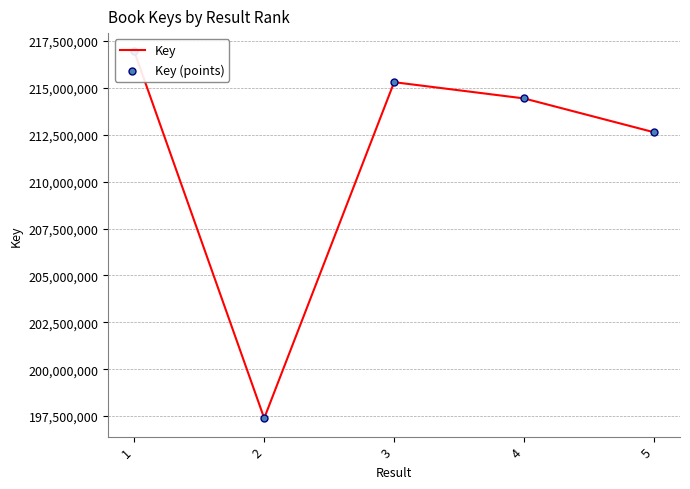

At which category is the sum across all series the highest?

1